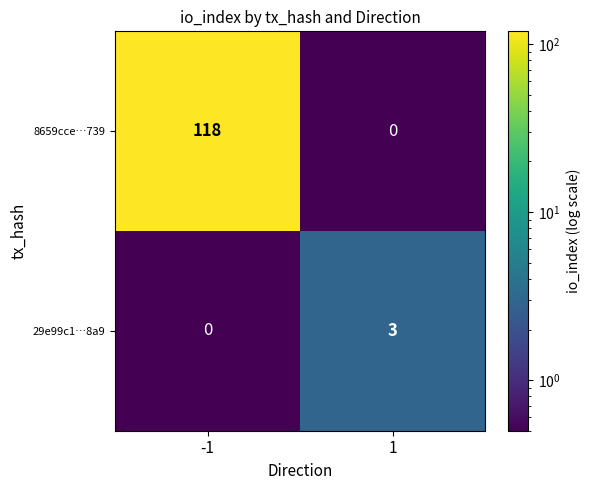

Read the 8659cce…739 value at -1, to the nearest 5.

120